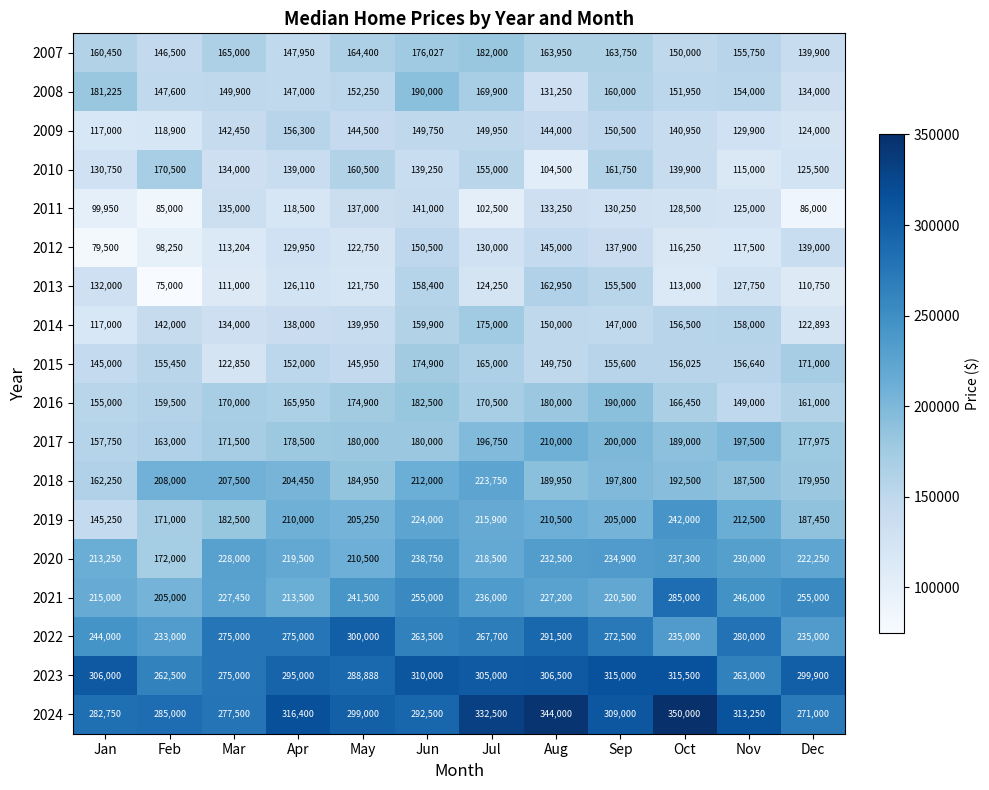

Between Mar and Jul, which series saw the biggest shift?

2024